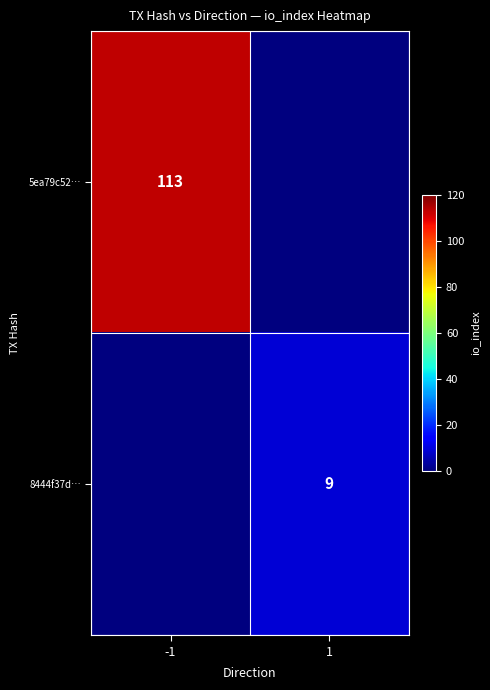

Is it true that 5ea79c52… equals 173 at -1?

False